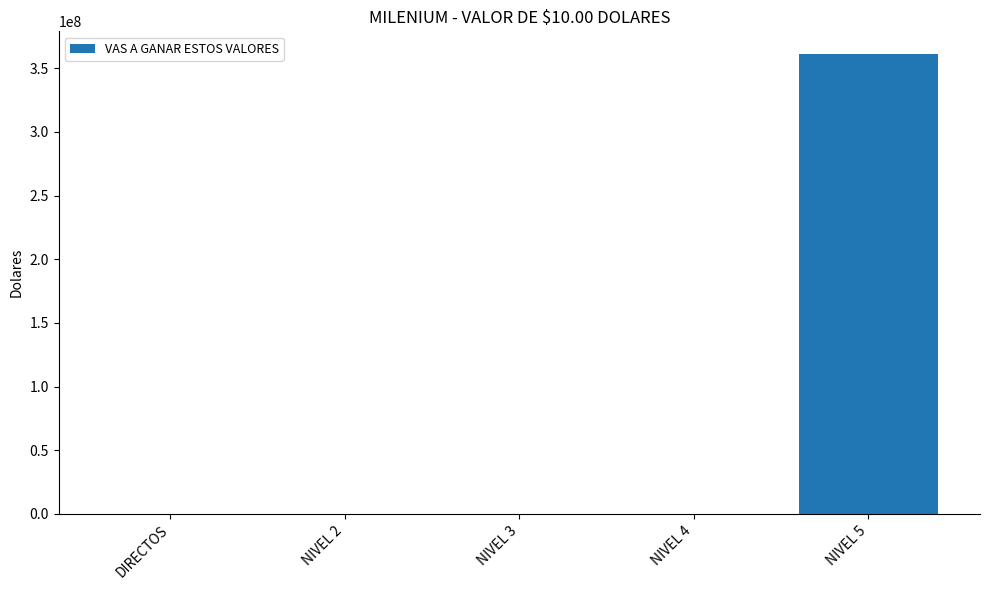

Which label corresponds to the largest value in the chart?

NIVEL 5